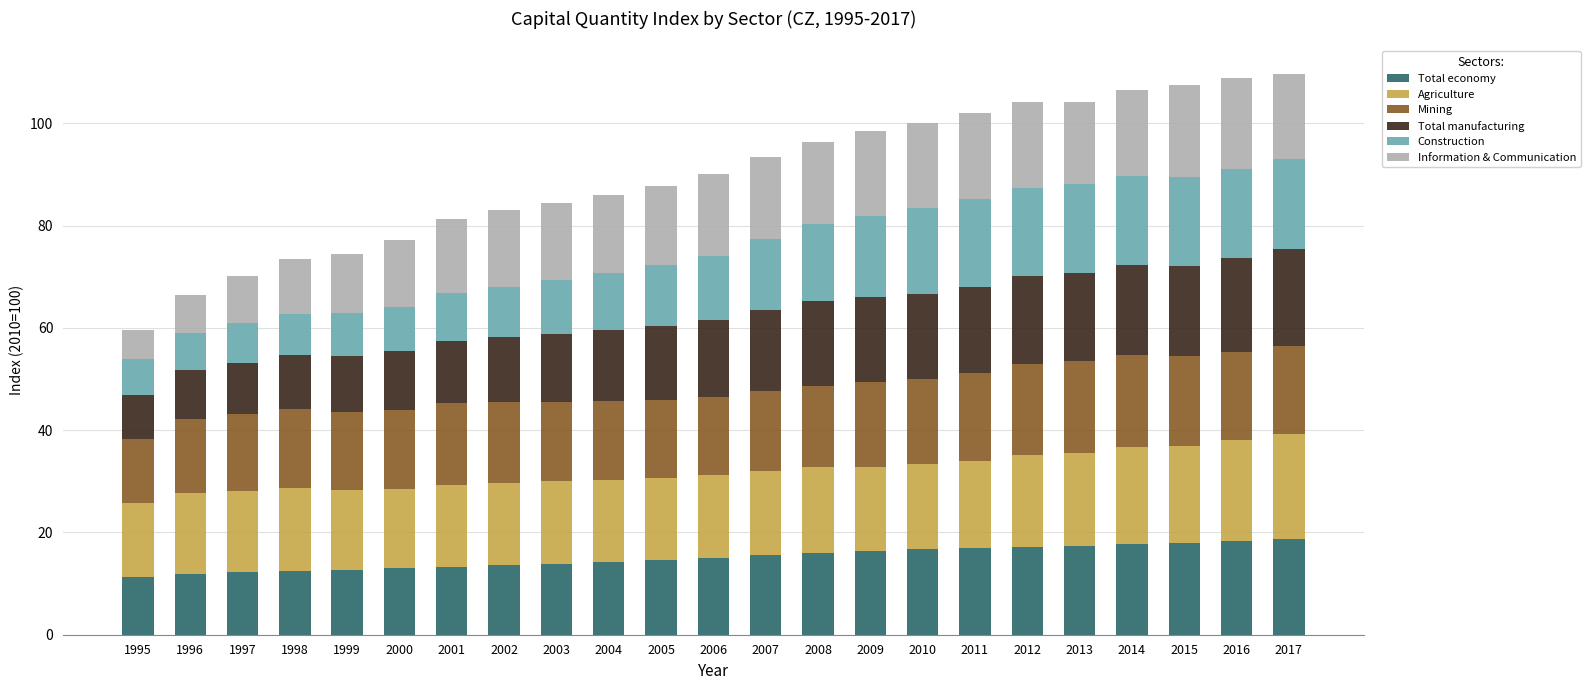

What is the average value of the Total economy series?

15.1